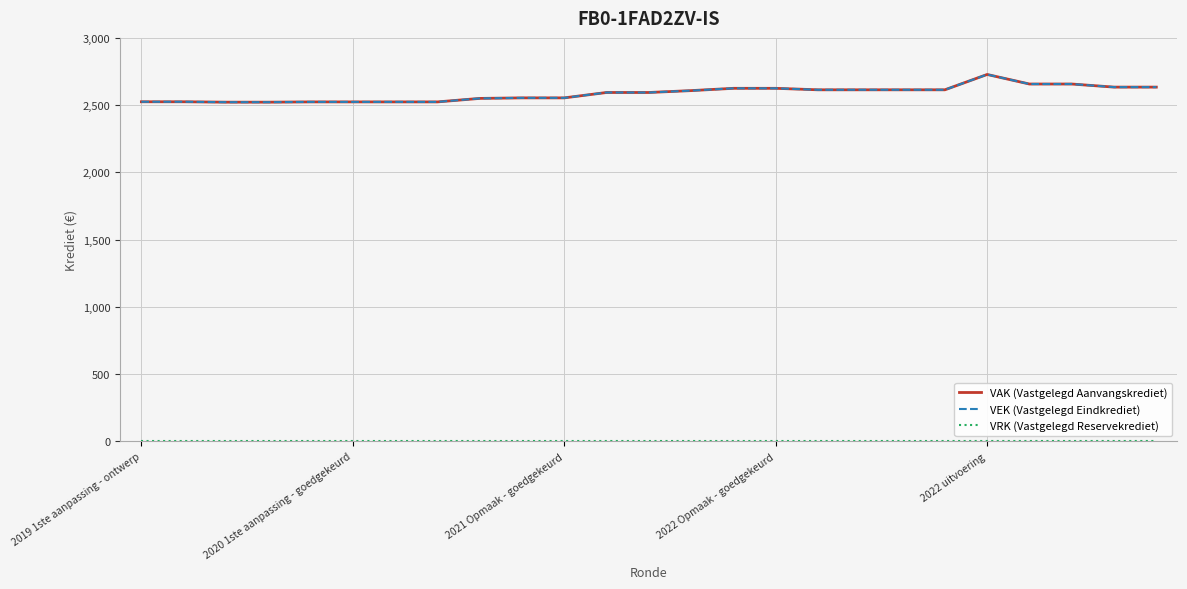

Is this an area chart (filled region under the line)?

No